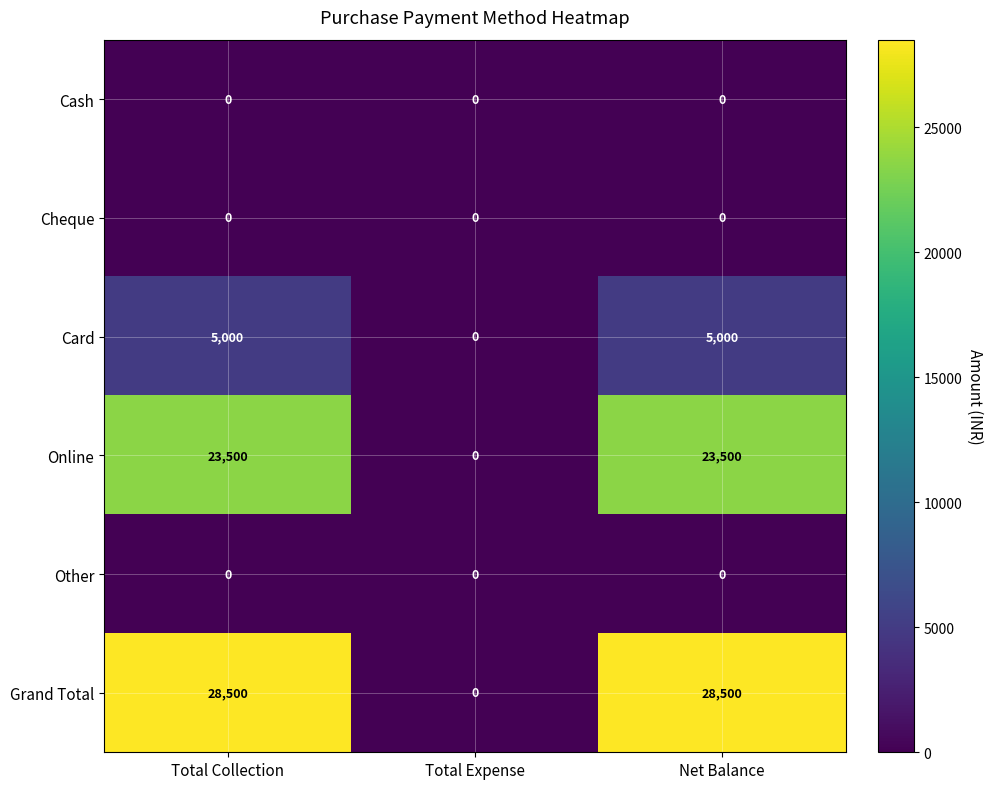

What is the maximum value shown in the chart?

28500